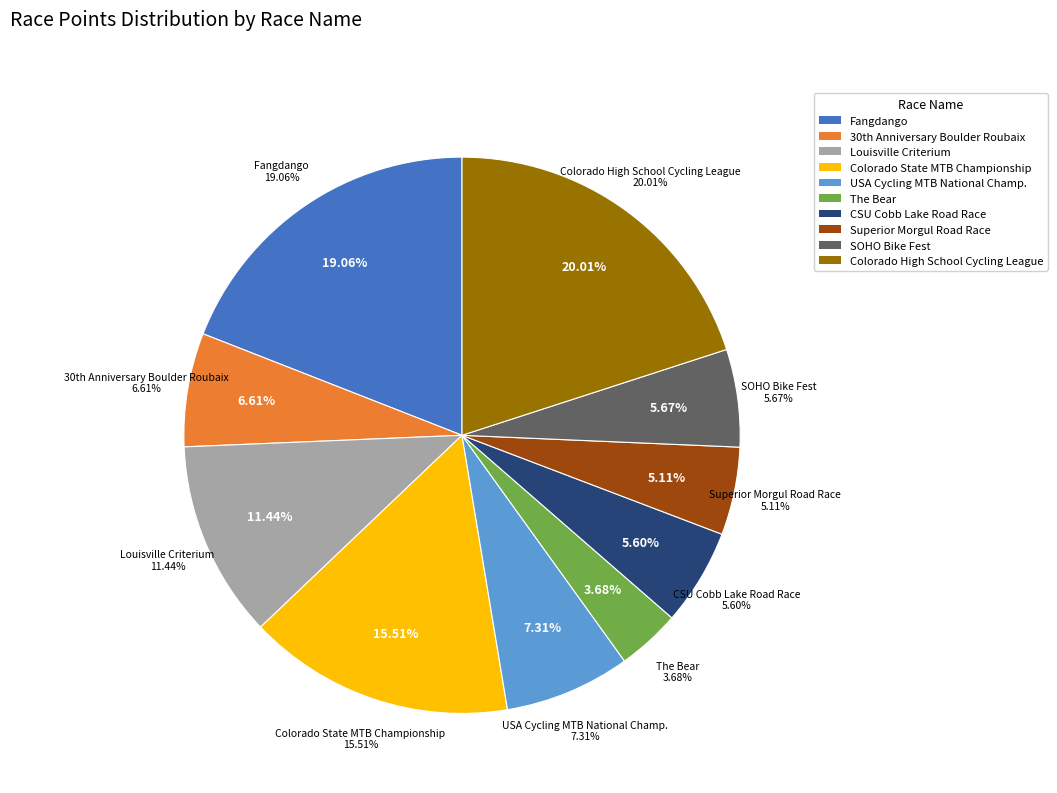

To the nearest percent, what is the difference between the largest and smallest slice percentages?

16%